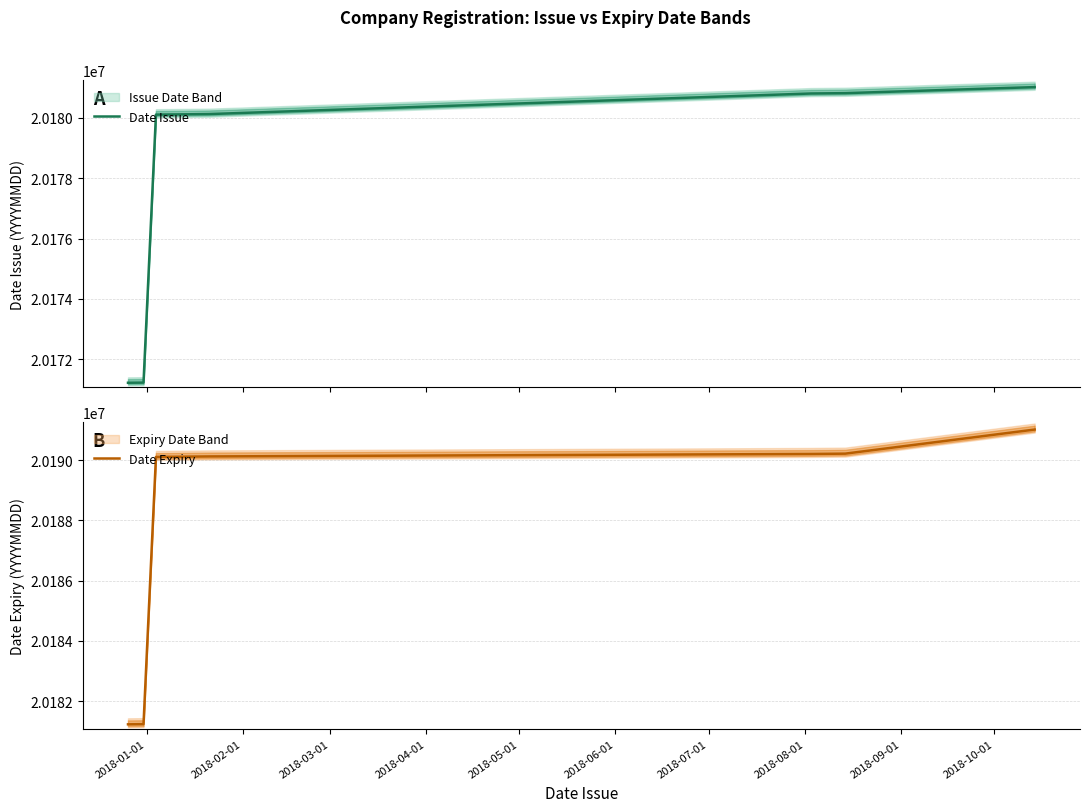

True or false: Date Expiry and Date Issue intersect in this chart.

False